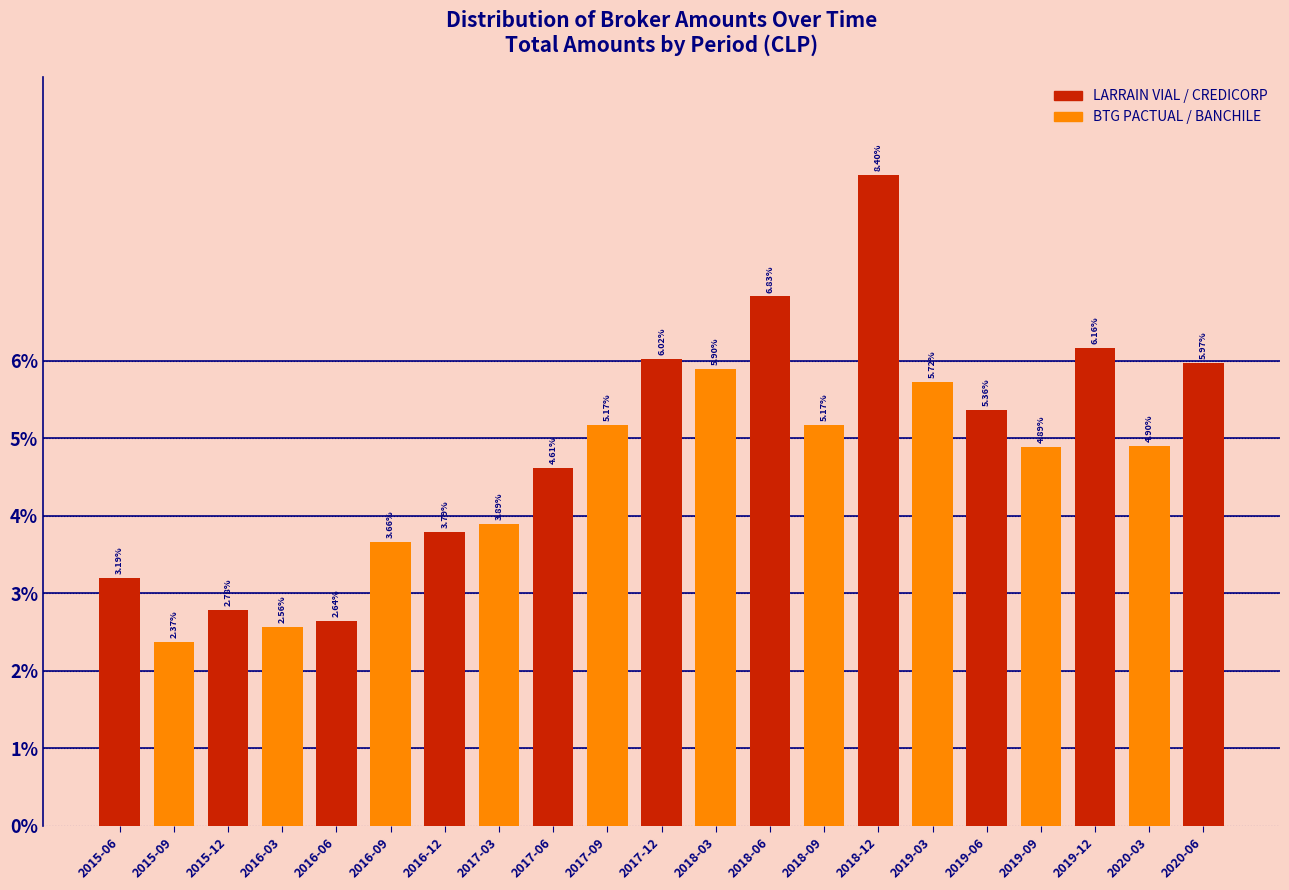

What is the change in value from 2015-09 to 2017-09?

+2.8